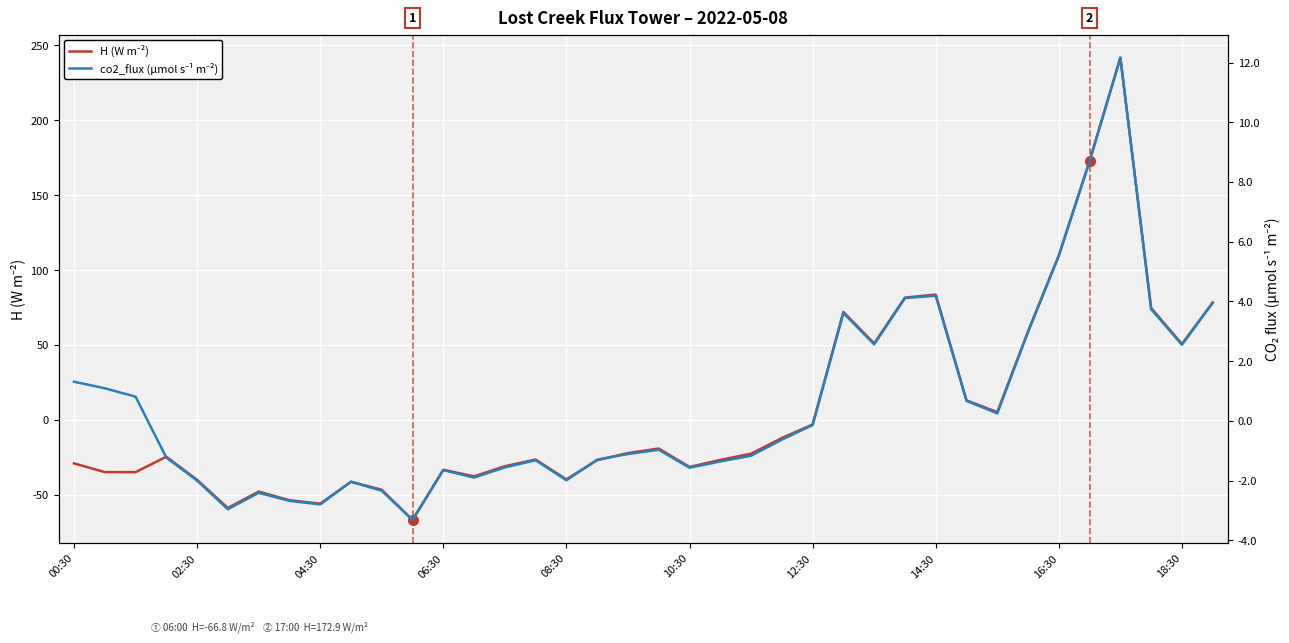

At which label does co2_flux (µmol s⁻¹ m⁻²) first exceed 0?

00:30